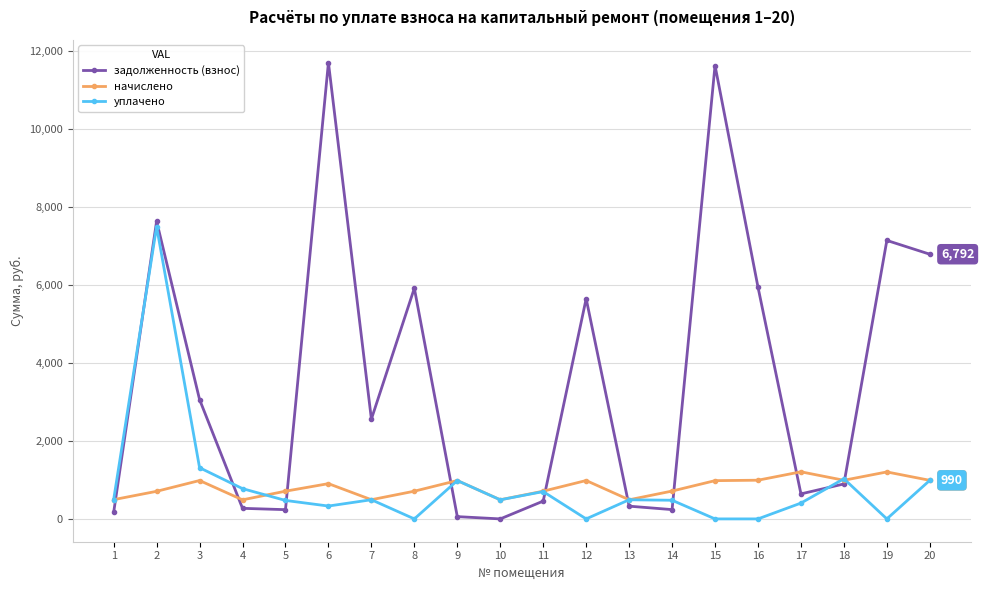

Where is уплачено nearest to the value 3750?

3